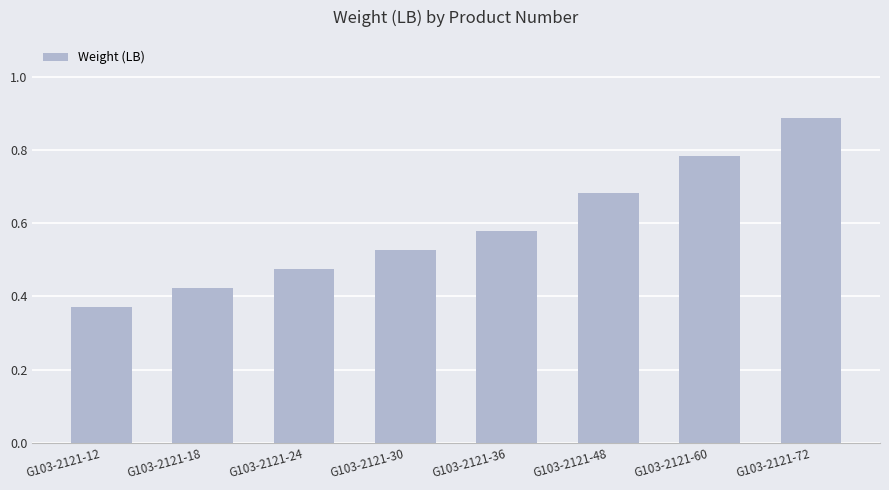

How many values are between 0 and 1?

8